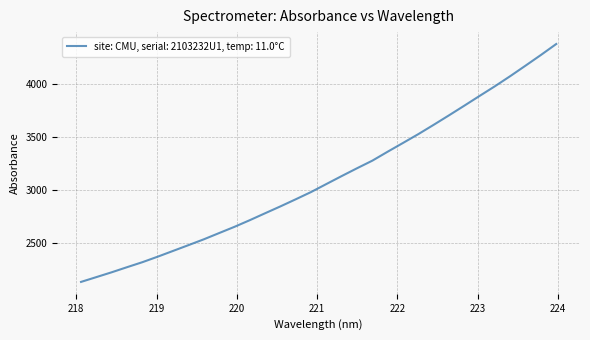

What is the smallest value displayed?

2127.9